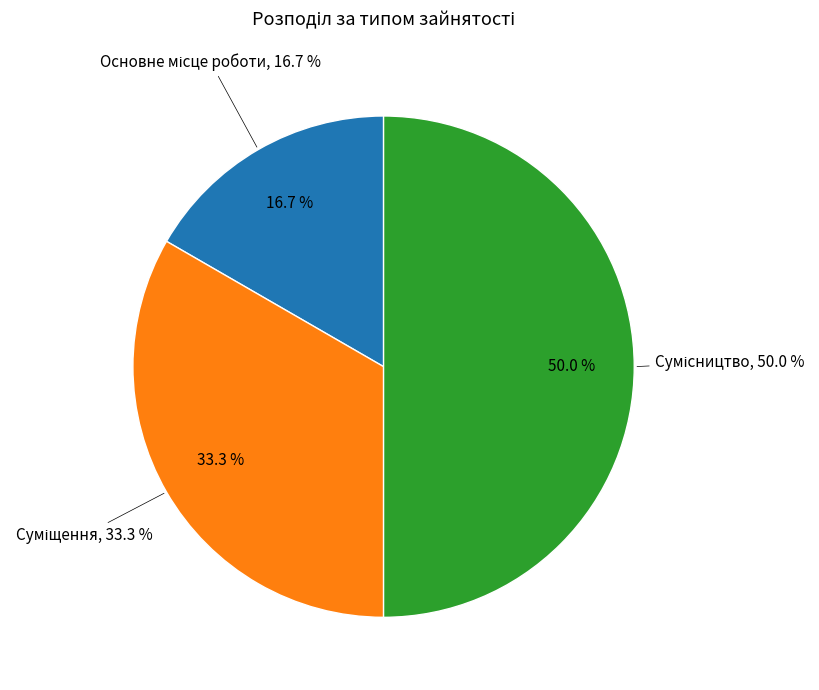

To the nearest percent, what percentage of the pie is Основне місце роботи?

17%